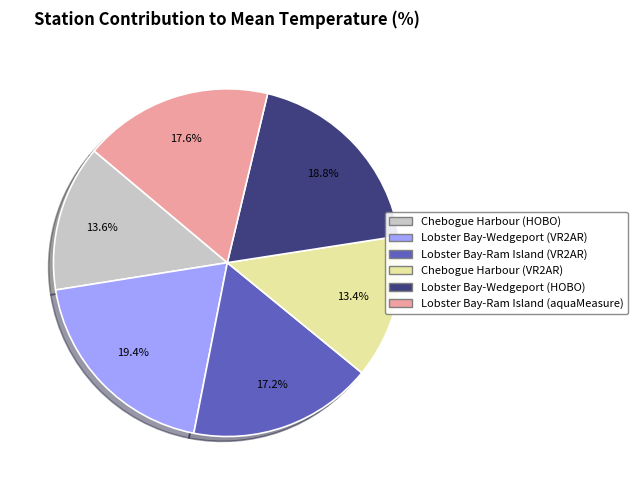

Does any single category account for the majority?

No